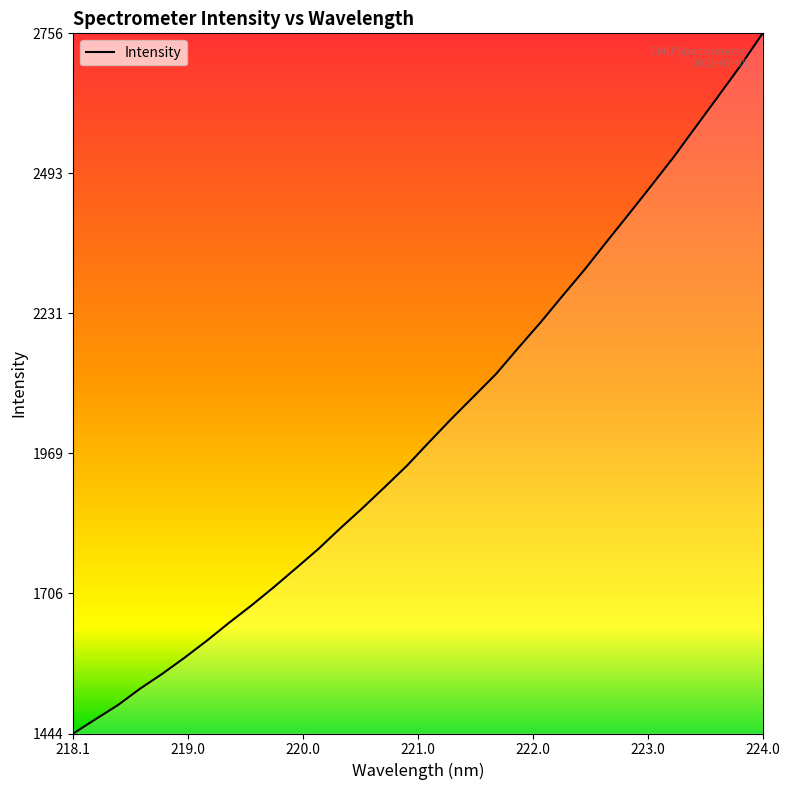

What is the maximum value shown in the chart?

2755.9